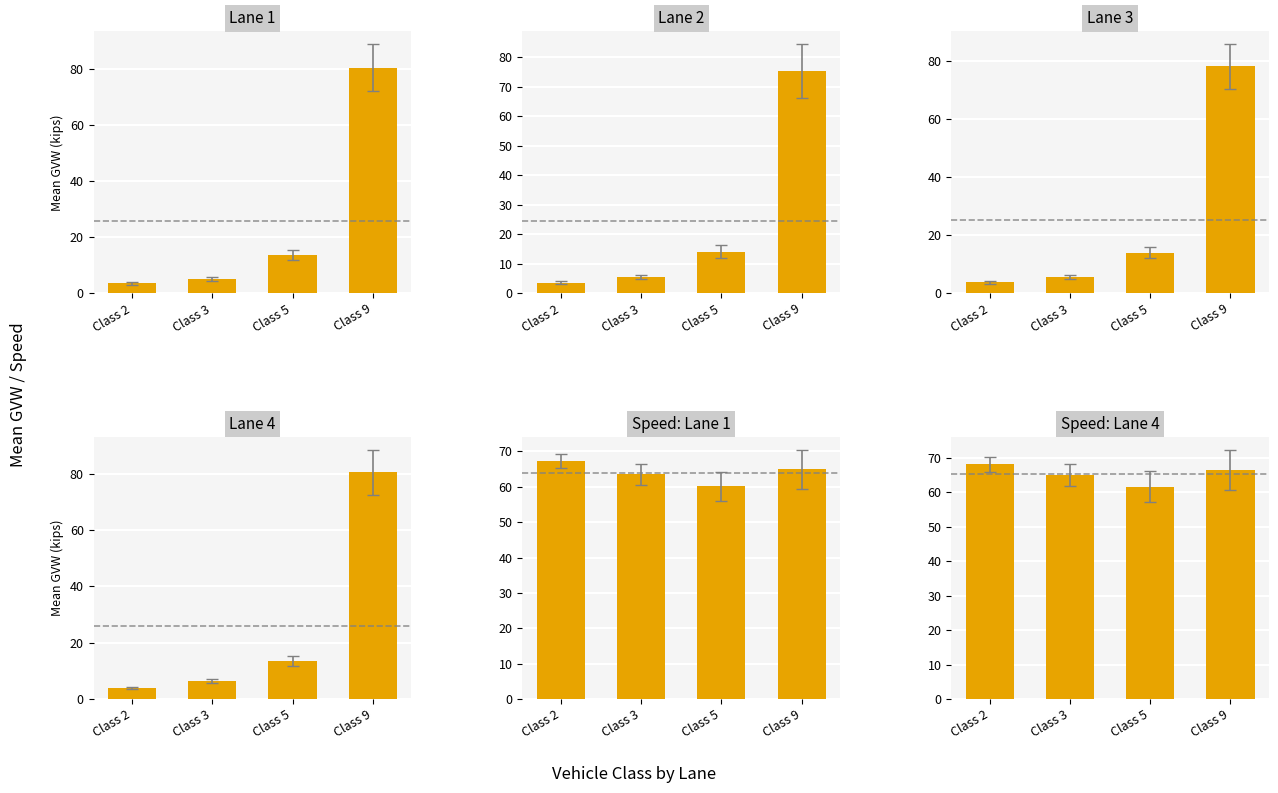

At Class 5, list the series in order from largest to smallest.

Speed: Lane 4, Speed: Lane 1, Lane 2, Lane 3, Lane 1, Lane 4